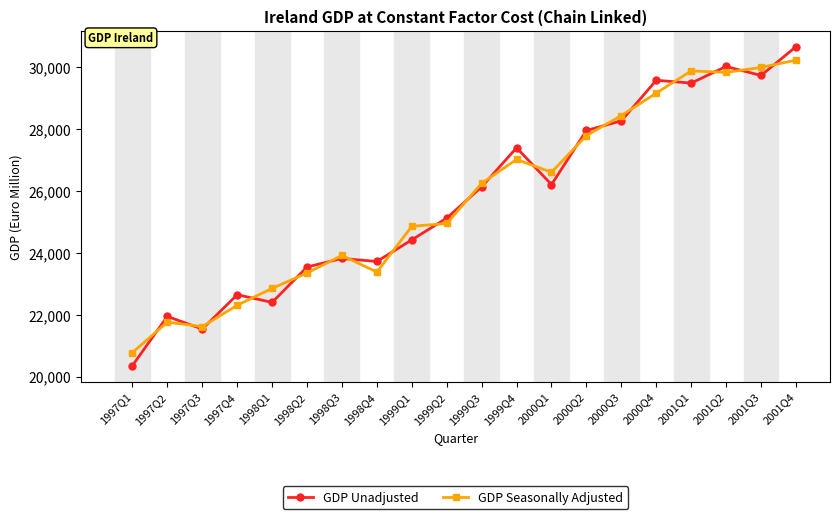

What is the difference between the maximum and minimum values in the GDP Unadjusted series?

10312